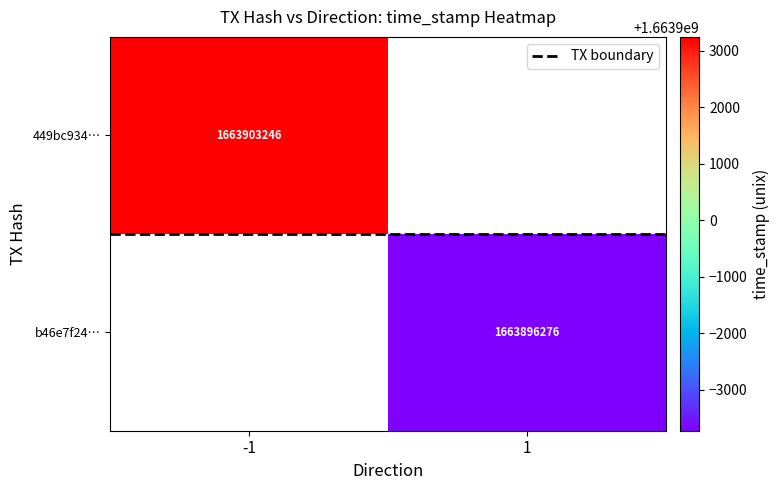

True or false: 449bc934… has a value of 2683315597.4 at -1.

False